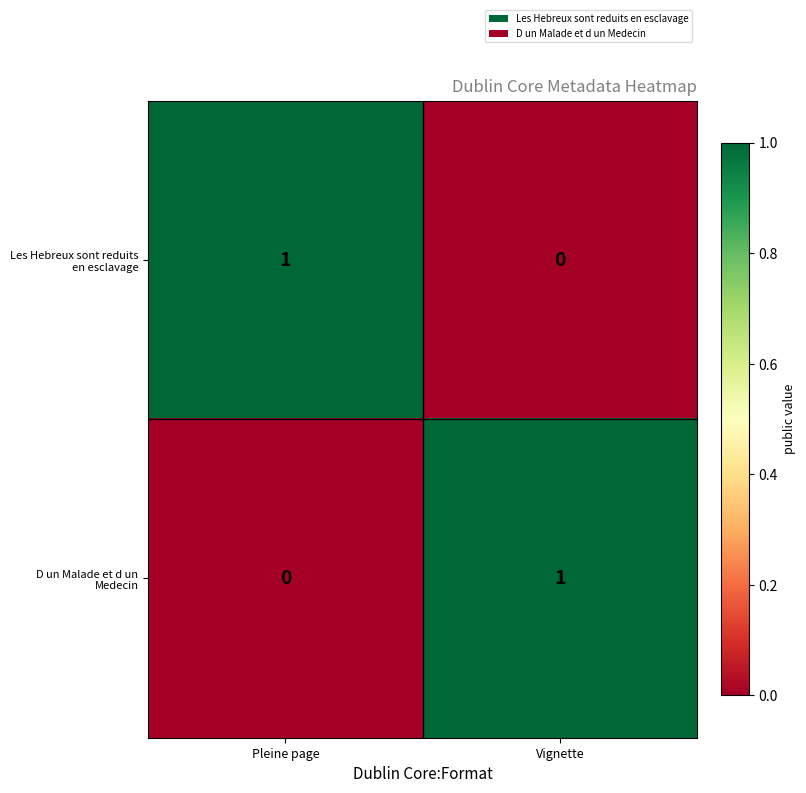

How many values in the D un Malade et d un Medecin series are below 1?

1